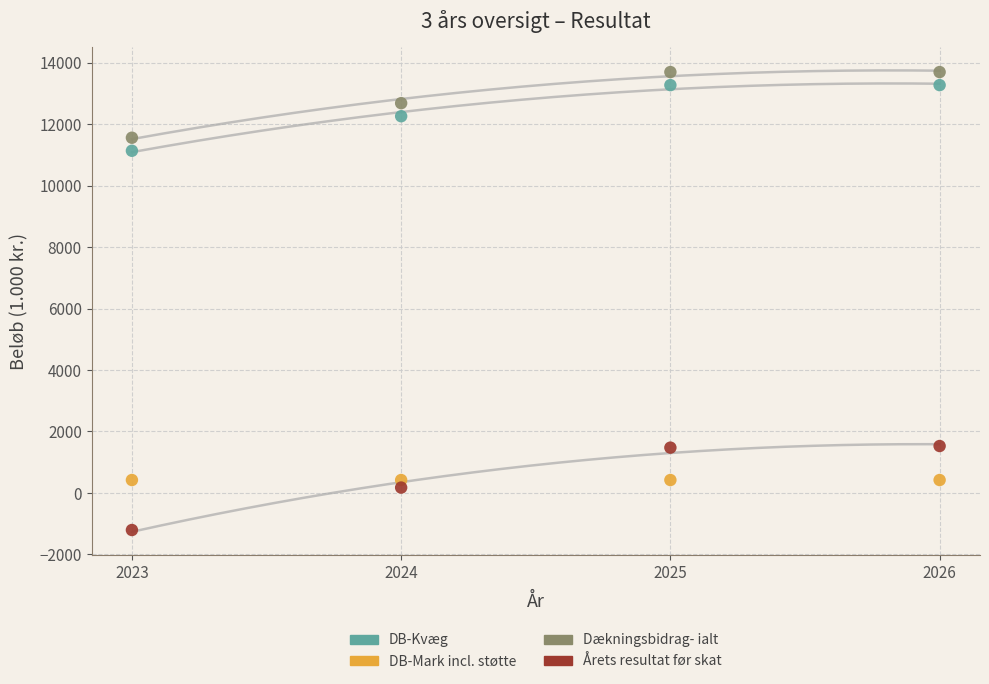

What are all the series names shown in the legend?

DB-Kvæg, DB-Mark incl. støtte, Dækningsbidrag- ialt, Årets resultat før skat